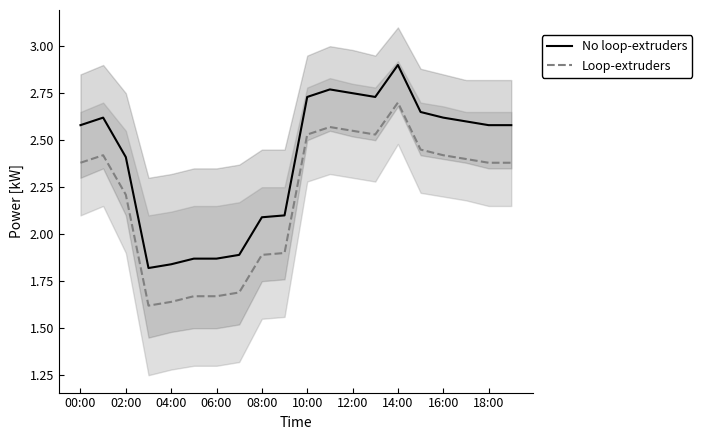

In No loop-extruders, how many points are higher than both neighbors (excluding endpoints)?

3